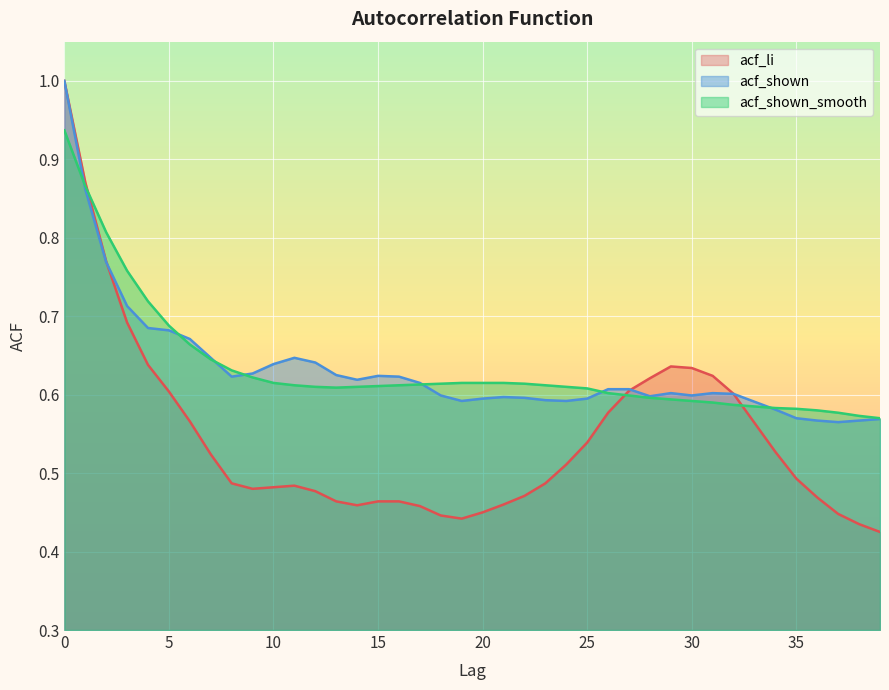

The acf_shown_smooth series shows 0.6 at 11. True or false?

True